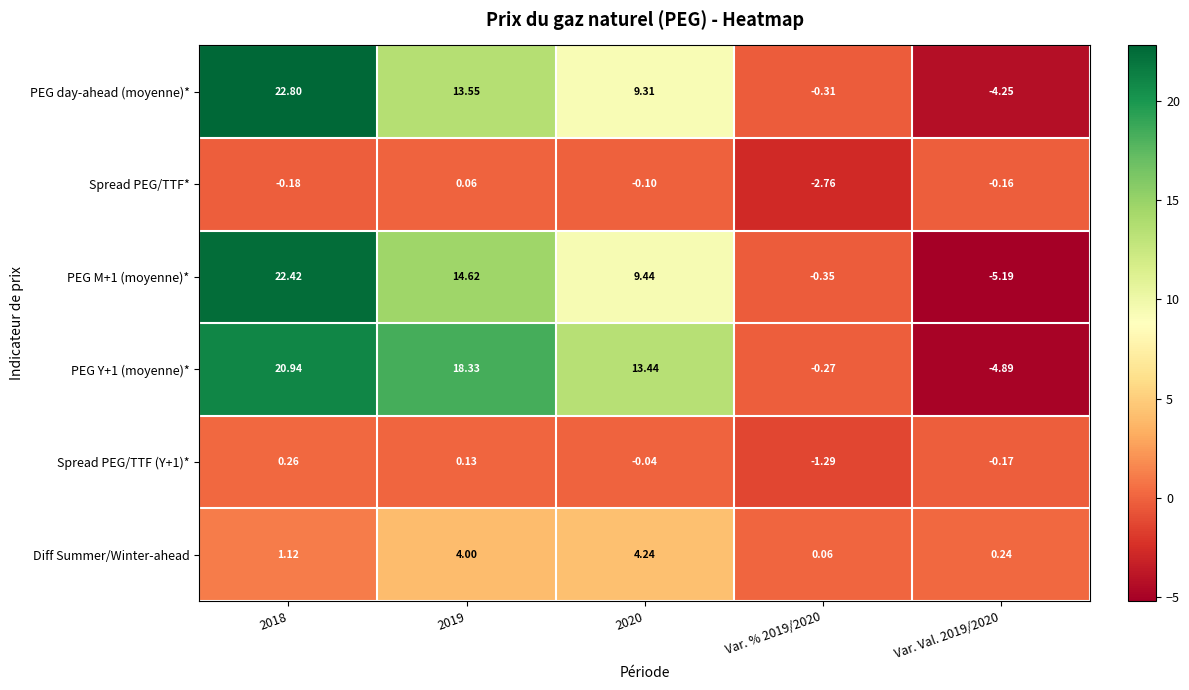

At which category is the sum across all series the highest?

2018